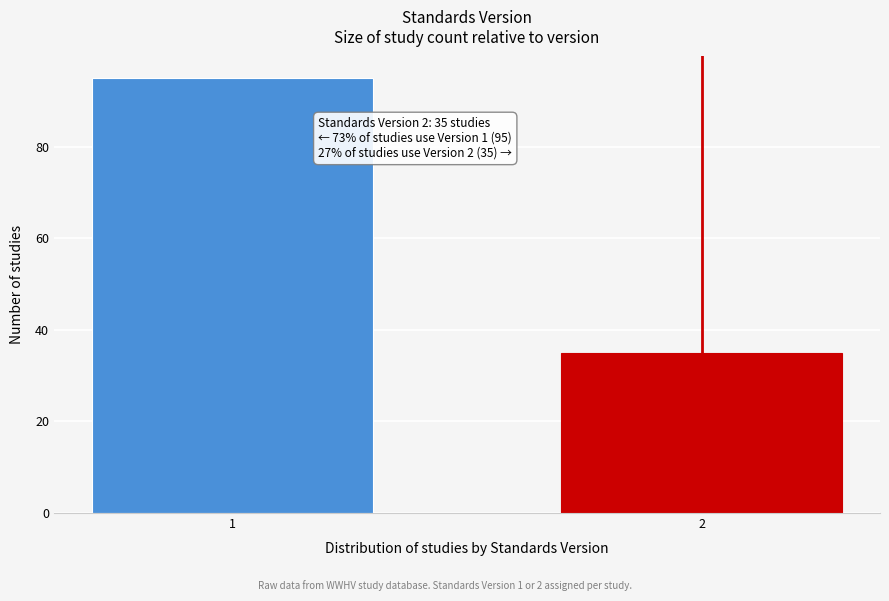

Reading right to left, transcribe all the data shown in this chart.

35	95